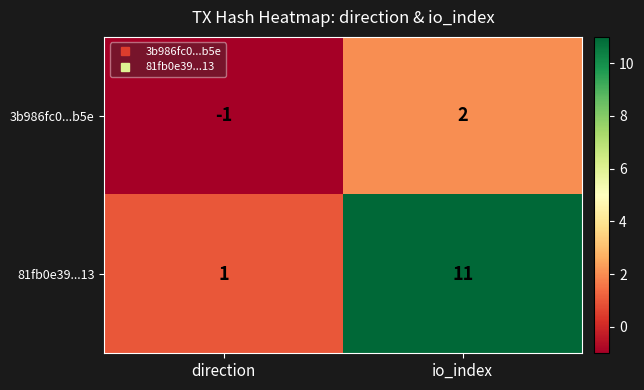

What is the average value of the 81fb0e39...13 series?

6